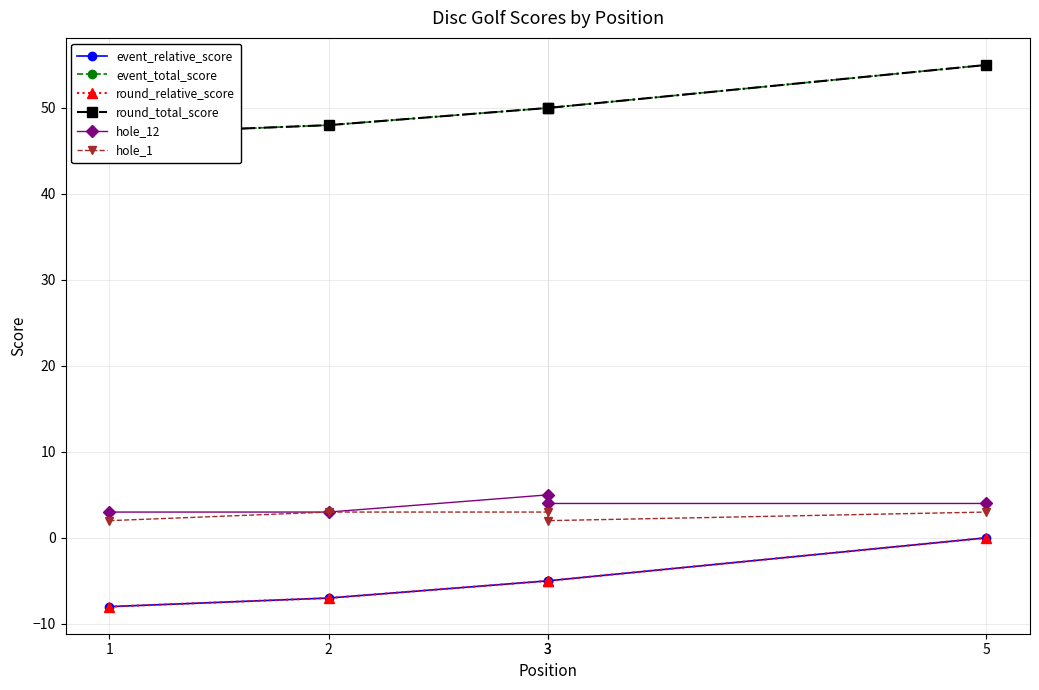

What is the value of the hole_1 point at the 4th from the left?

3